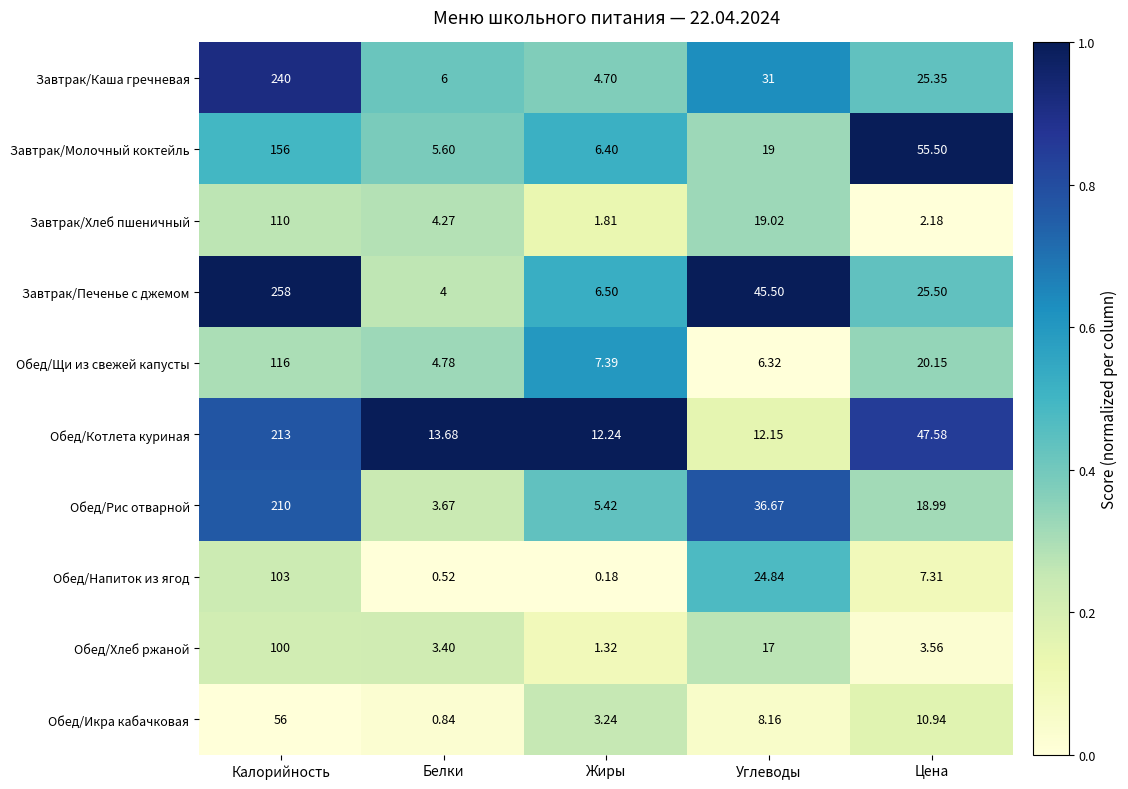

At which category does the chart reach its minimum across all series?

Жиры